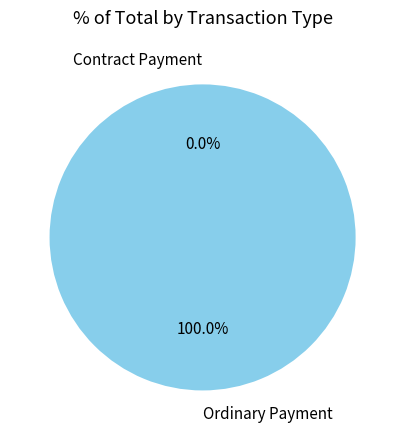

To the nearest percent, what is the difference between the Contract Payment and Ordinary Payment slice percentages?

100%